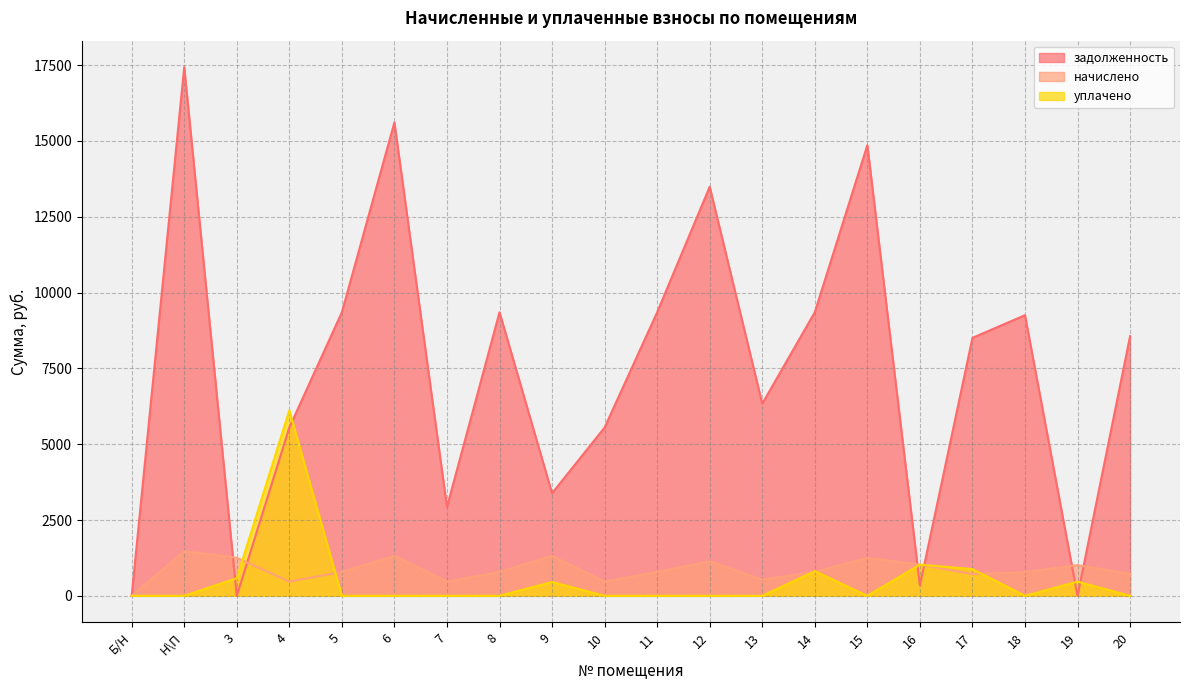

Reading left to right, what are all the values shown in this chart?

задолженность: Б/Н=0.0	Н\П=17433.6	3=0.0	4=5548.8	5=9350.4	6=15609.6	7=2928.9	8=9350.4	9=3382.6	10=5548.8	11=9350.4	12=13488.0	13=6336.0	14=9350.4	15=14860.8	16=343.3	17=8505.6	18=9254.4	19=0.0	20=8563.2
начислено: Б/Н=0.0	Н\П=1471.0	3=1253.9	4=468.2	5=788.9	6=1317.1	7=468.2	8=788.9	9=1317.1	10=468.2	11=788.9	12=1138.0	13=534.6	14=788.9	15=1253.9	16=1028.7	17=717.7	18=780.8	19=1014.1	20=722.5
уплачено: Б/Н=0.0	Н\П=0.0	3=578.0	4=6114.8	5=0.0	6=0.0	7=0.0	8=0.0	9=457.0	10=0.0	11=0.0	12=0.0	13=0.0	14=813.2	15=0.0	16=1029.0	17=881.0	18=0.0	19=467.0	20=0.0